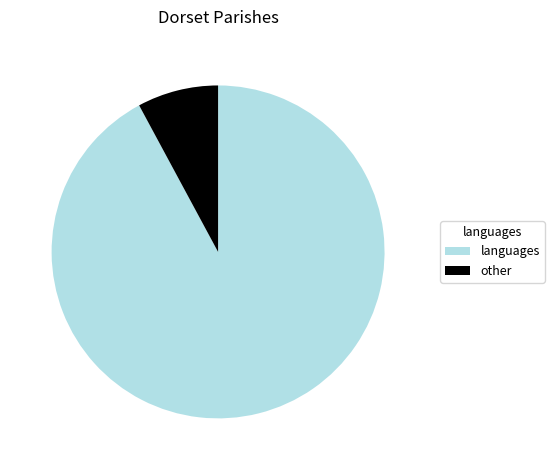

Combined, do languages and other account for over 50%?

Yes